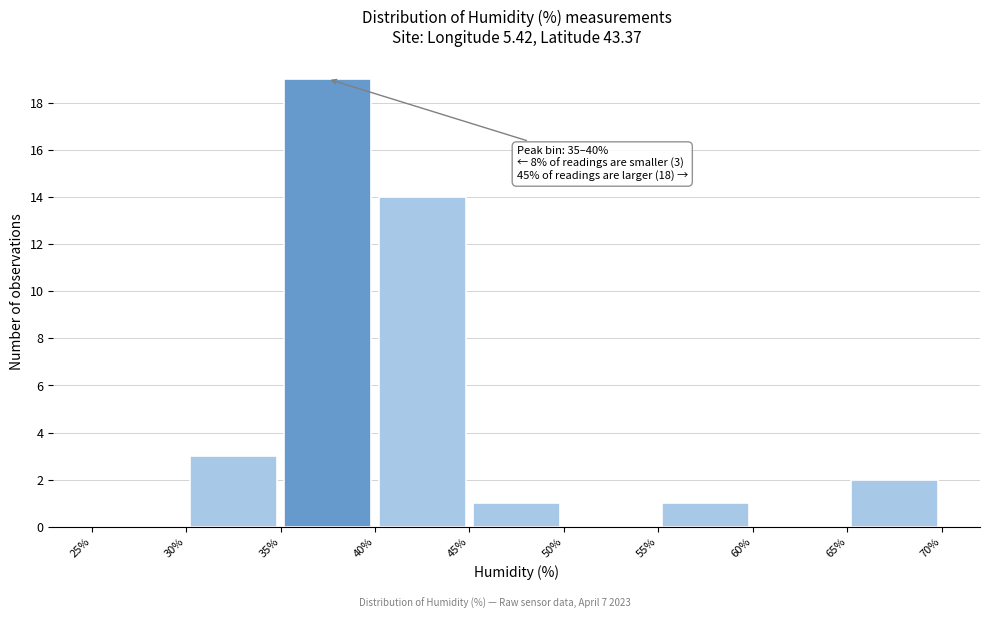

Which range on the x-axis has the tallest bar?

35% to 40%